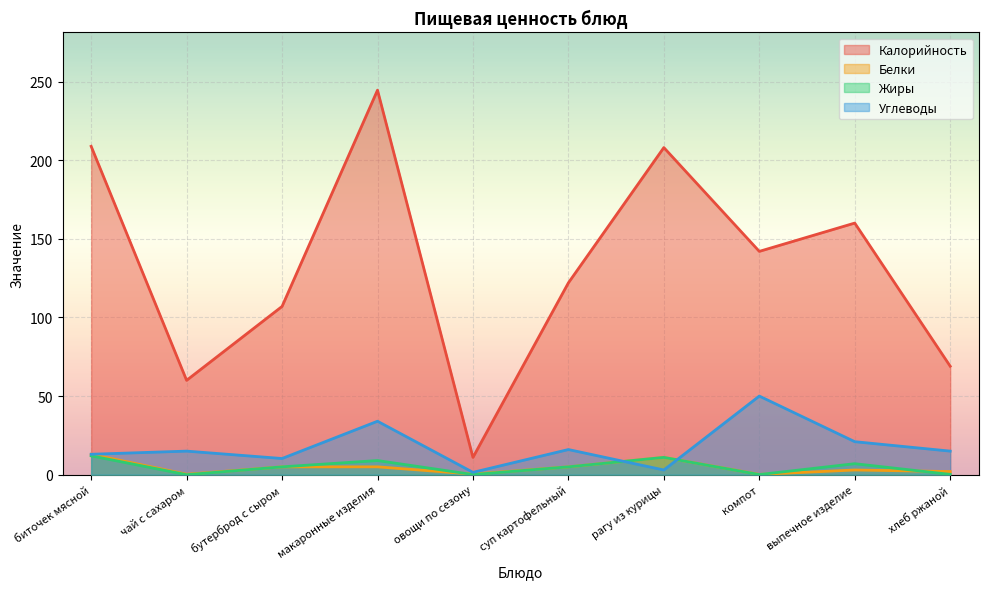

Is it true that Калорийность equals 130.9 at макаронные изделия?

False